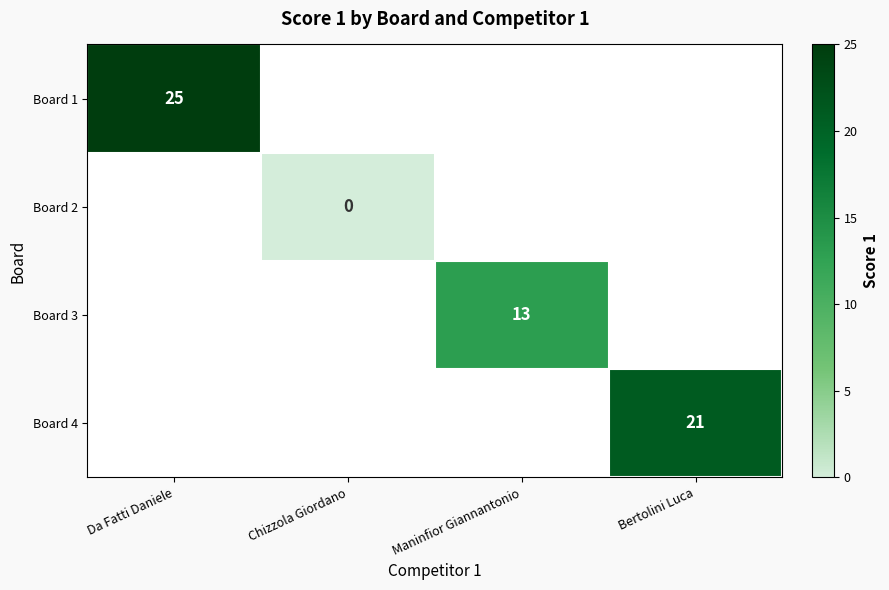

The value of Board 1 at Da Fatti Daniele is 16. True or false?

False